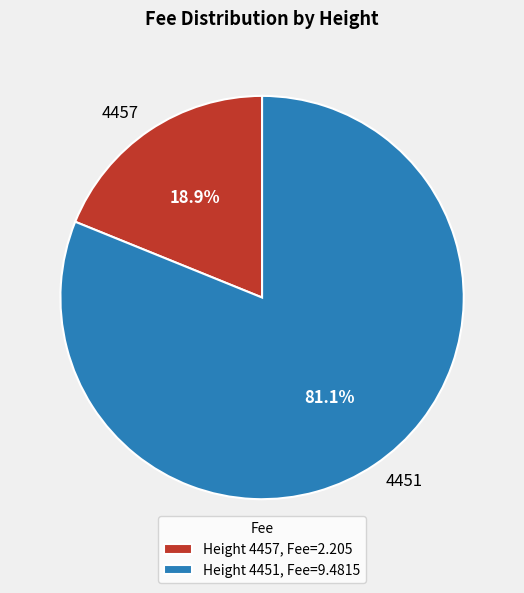

To the nearest percent, what percentage of the pie is 4457?

19%